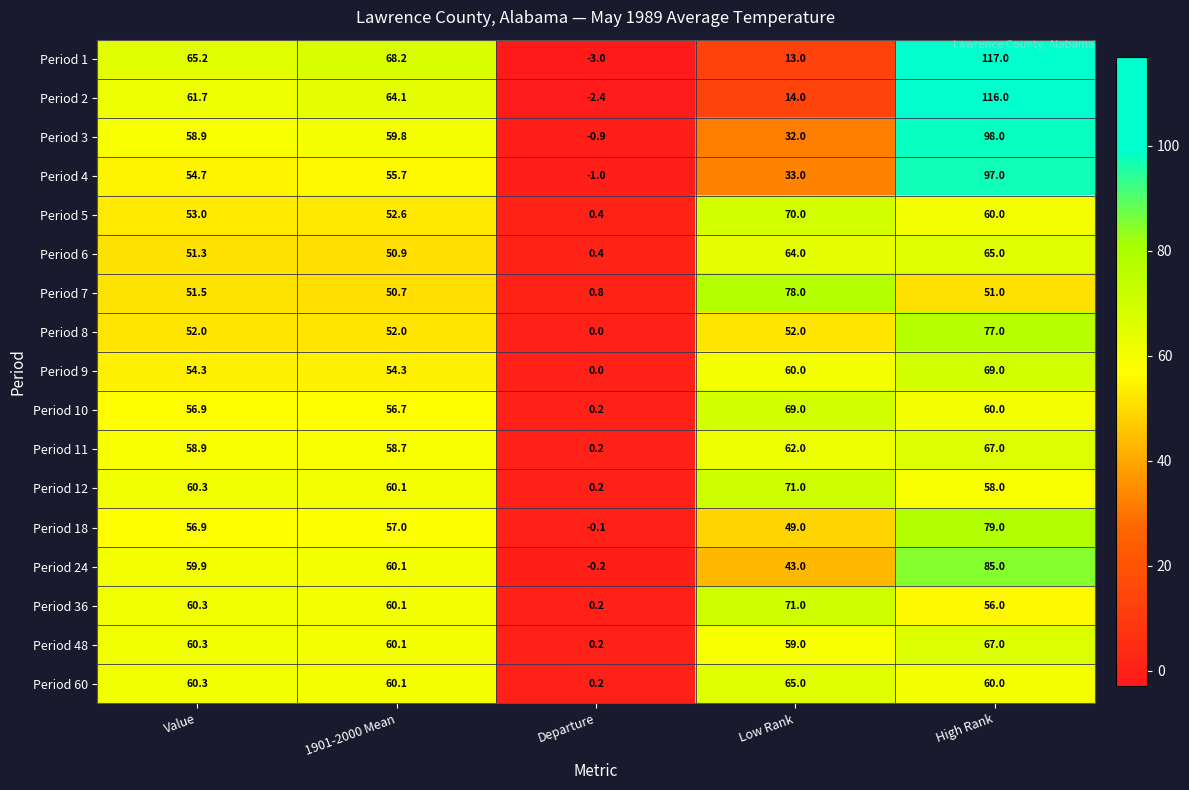

Rank the categories by Period 5 value from lowest to highest.

Departure, 1901-2000 Mean, Value, High Rank, Low Rank